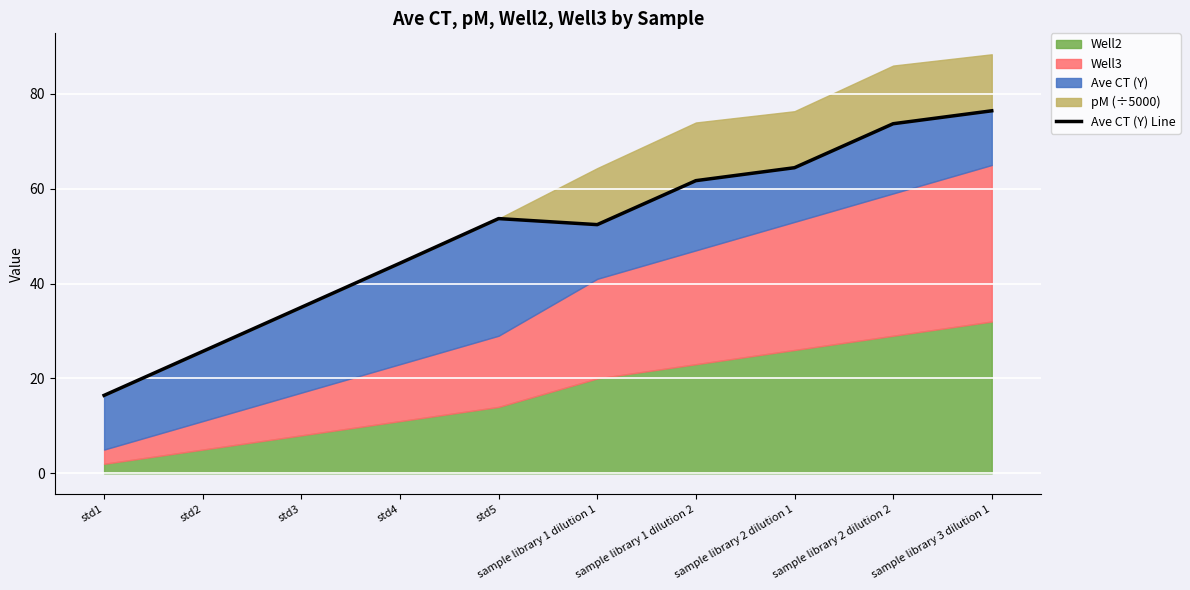

What is the average value?

50.4